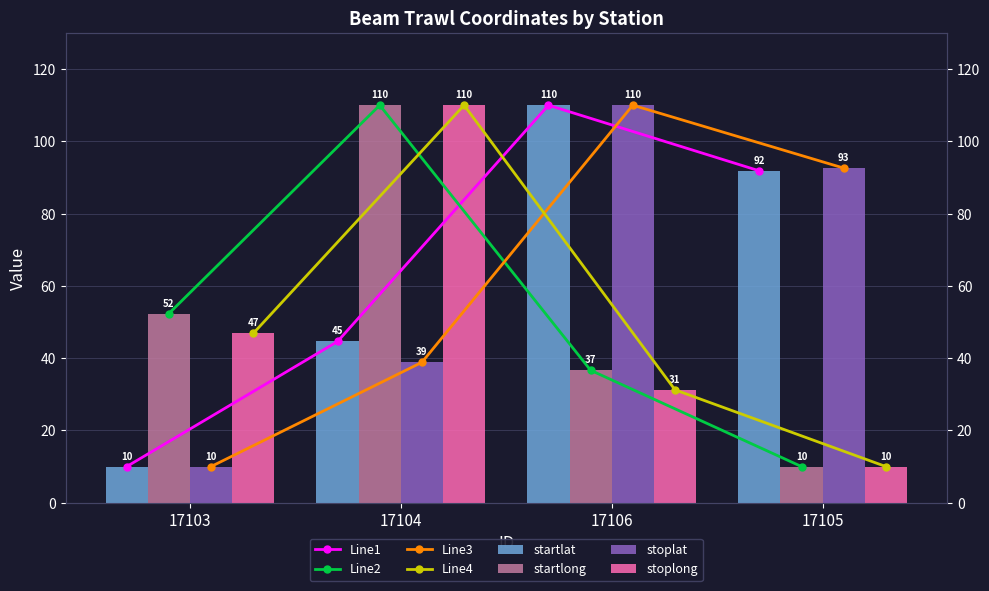

How many groups of bars are there?

4